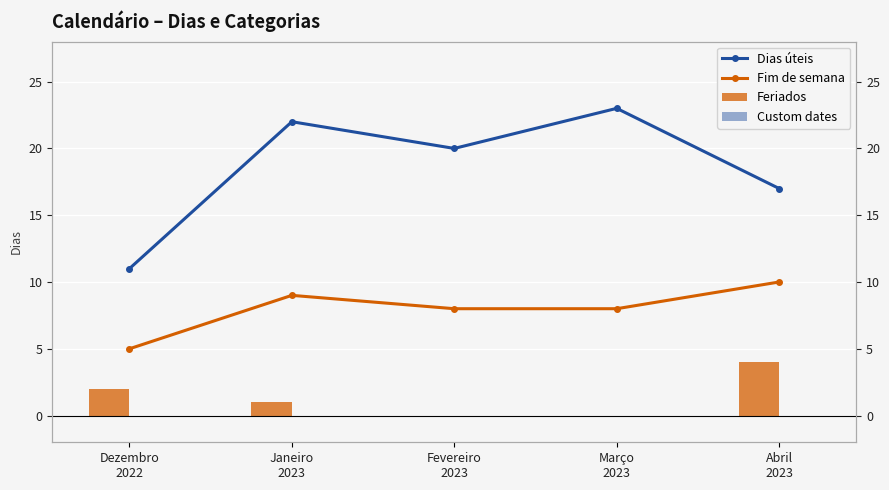

Between Abril
2023 and Dezembro
2022, which is larger?

Abril
2023